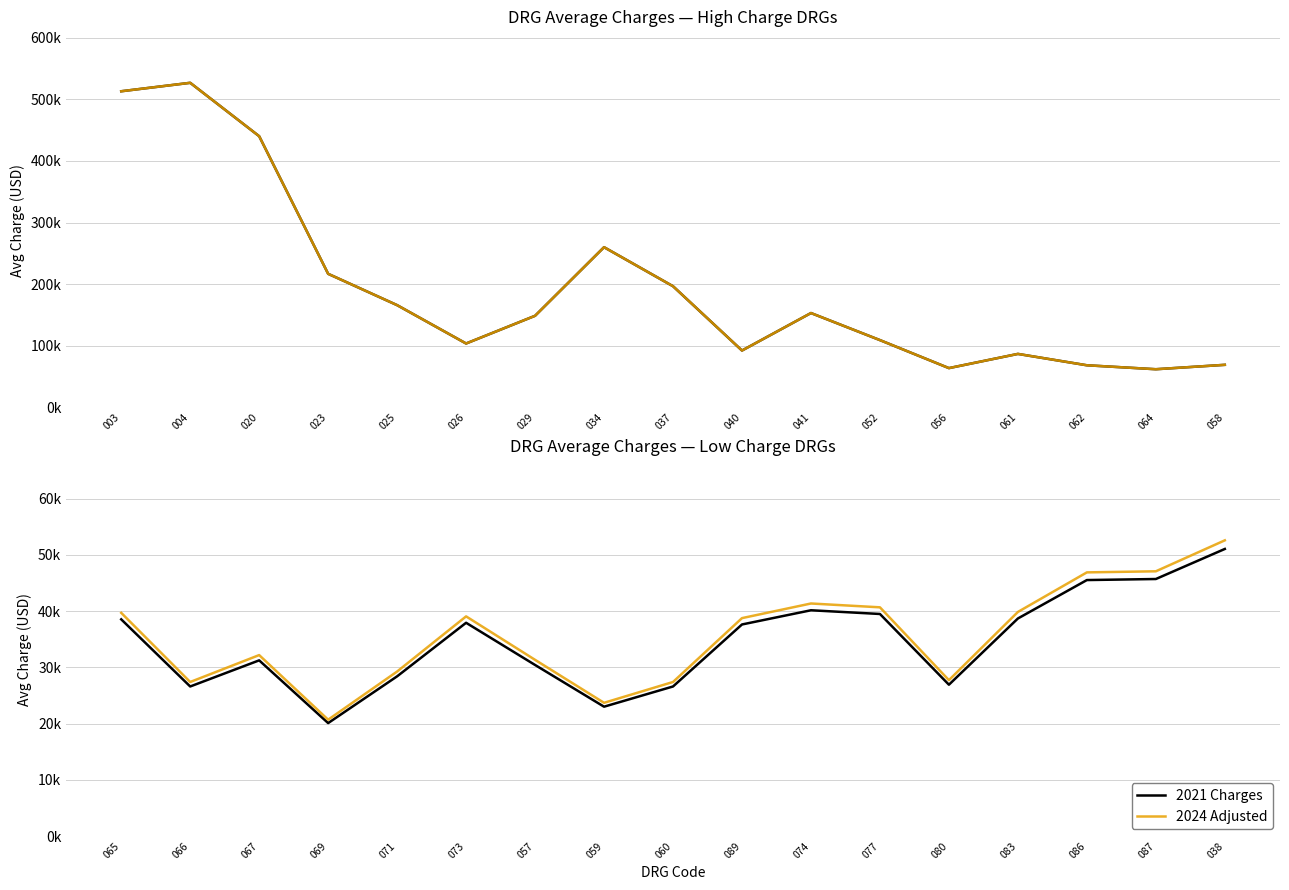

What is the label of the 15th point from the left?

062